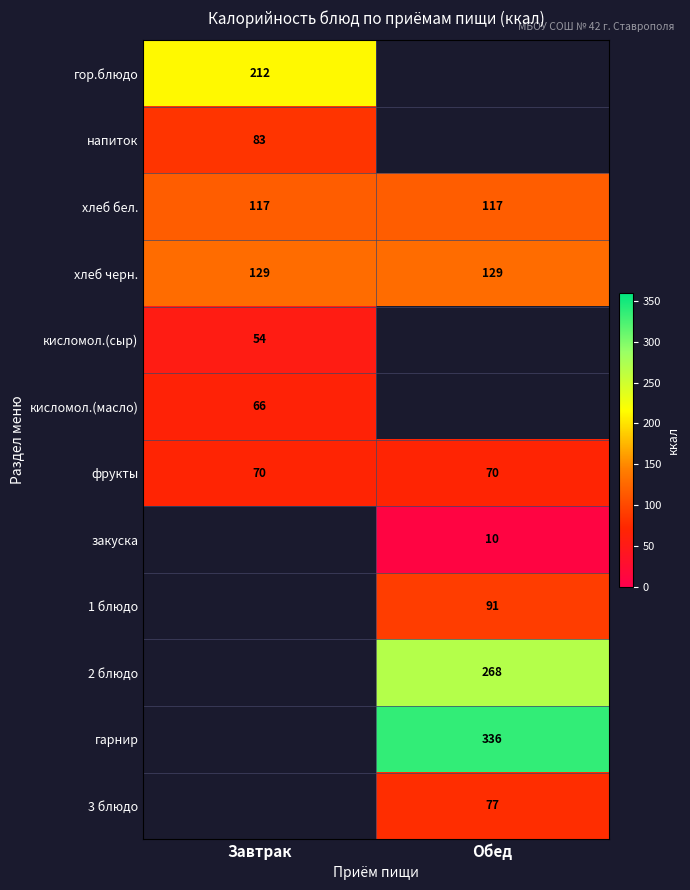

Is it true that гор.блюдо equals 378.3 at Завтрак?

False